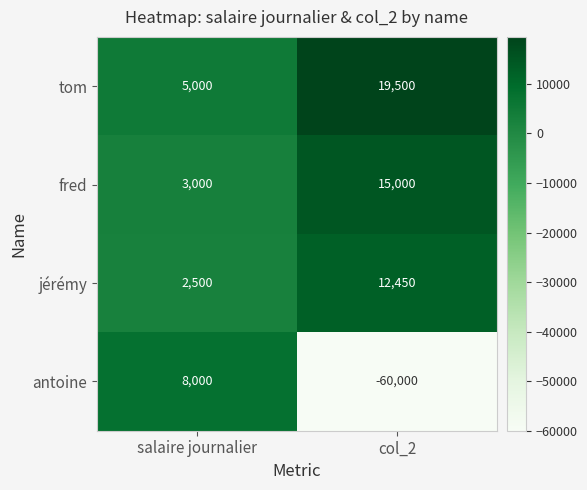

The tom series shows 3183 at salaire journalier. True or false?

False